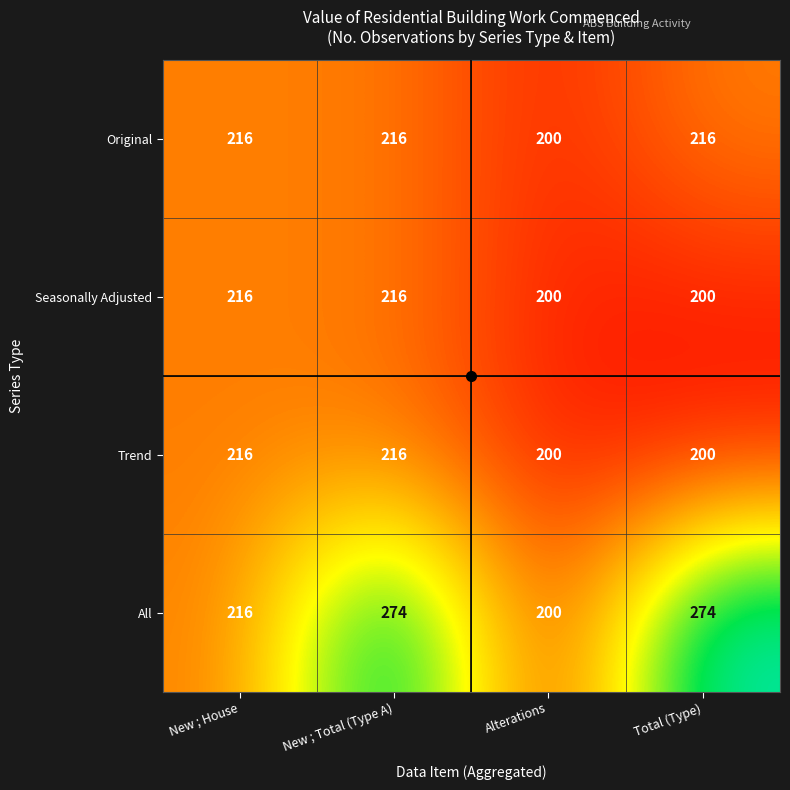

True or false: All has a value of 335 at New ; House.

False